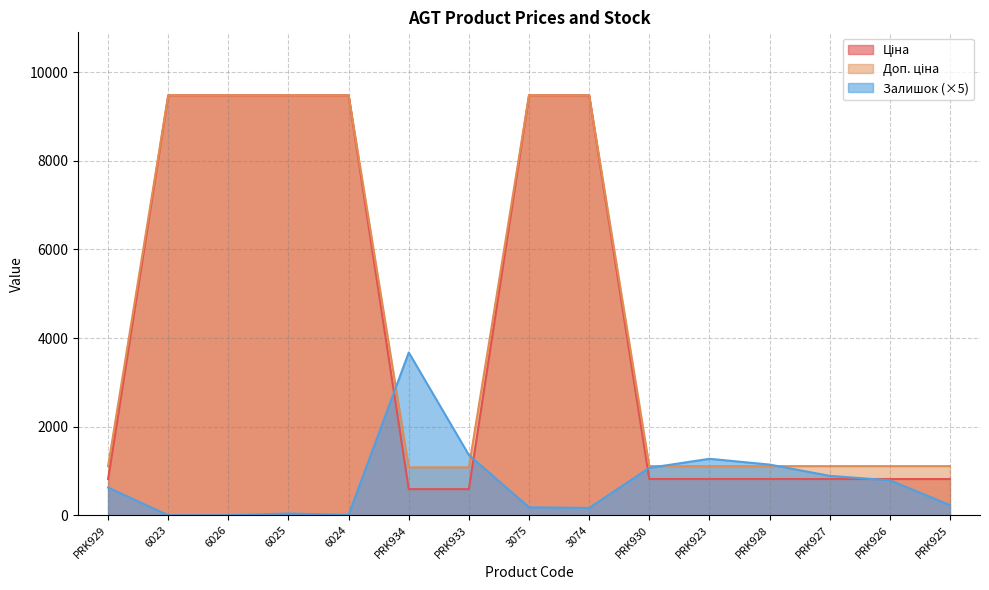

How many data points does each series have?

15